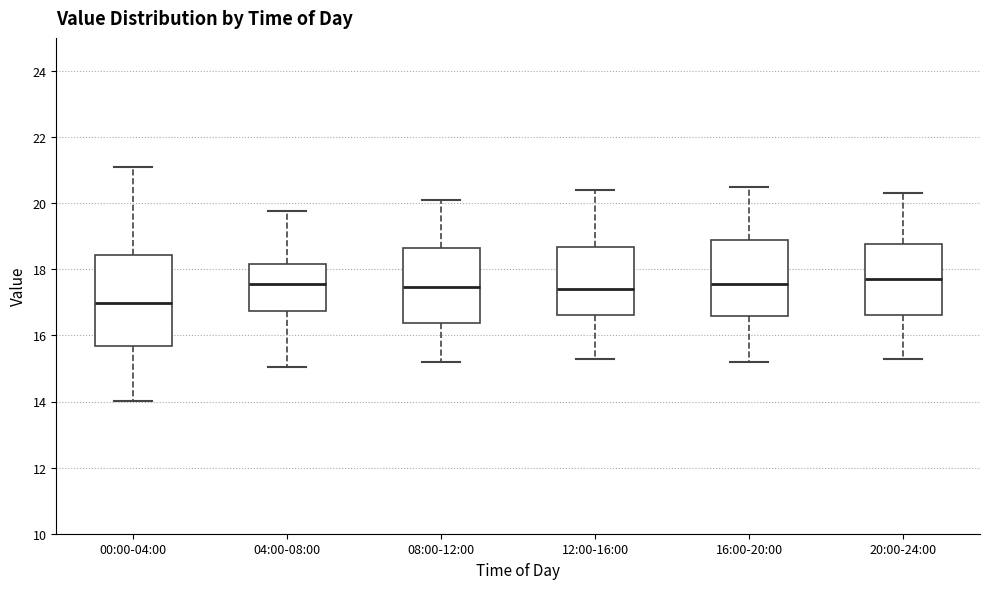

Where does the median line of the box for 00:00-04:00 sit on the y-axis? The values are not printed on the chart, so give them approximately, as read against the axis.

17.0